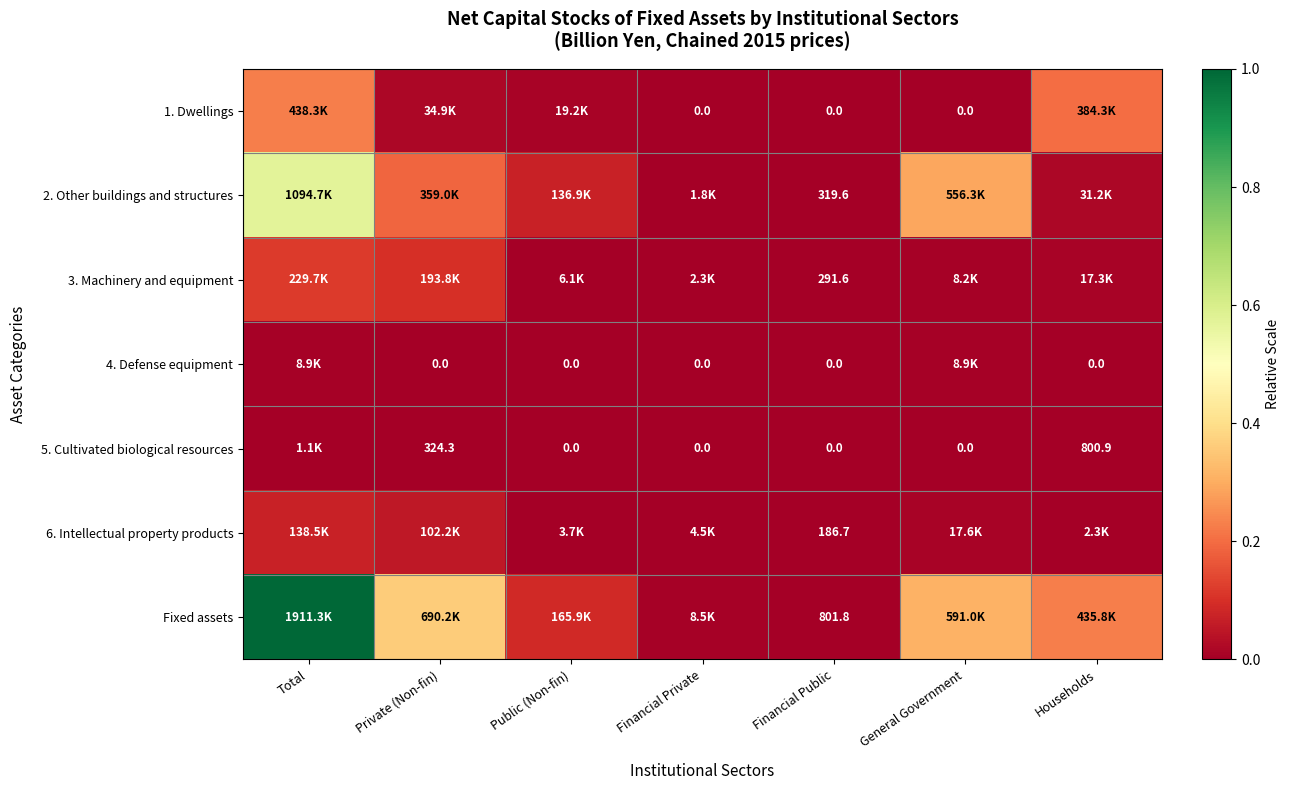

Is the value of 5. Cultivated biological resources at Public (Non-fin) greater than the value of 3. Machinery and equipment at Households?

No